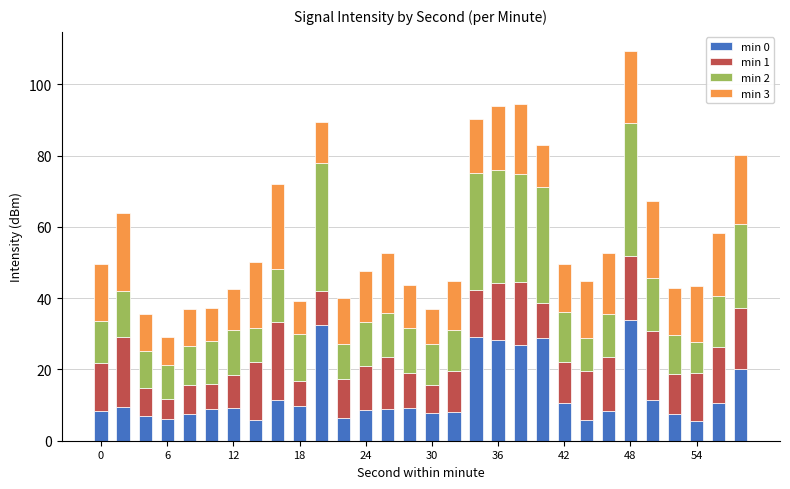

What is the difference between the second highest and second lowest values in the min 0 series?

26.6